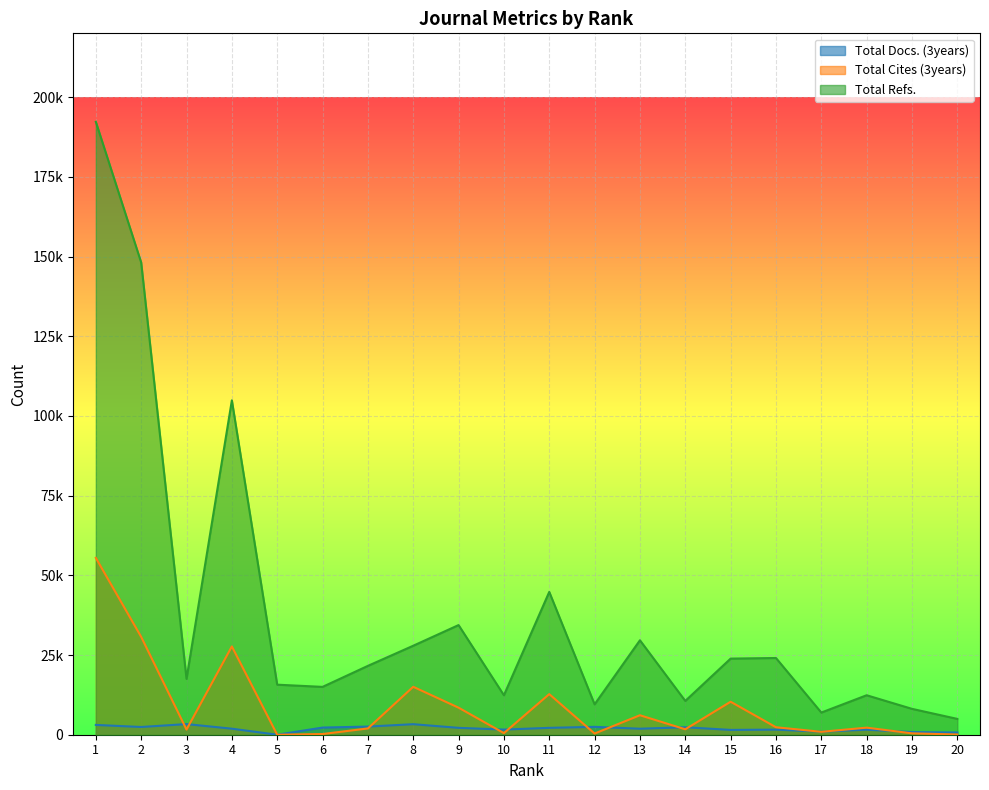

Reading right to left, what are all the values shown in this chart?

Total Docs. (3years): 700	829	1578	962	1595	1511	2339	1882	2468	2157	1613	2156	3301	2553	2241	0	1892	3336	2425	3074
Total Cites (3years): 64	433	2219	911	2350	10346	1707	6107	375	12737	506	8483	15034	1971	216	0	27695	1614	30702	55472
Total Refs.: 4962	8117	12382	6950	24065	23877	10601	29622	9529	44797	12381	34393	27912	21597	15006	15698	104876	17520	148128	192250